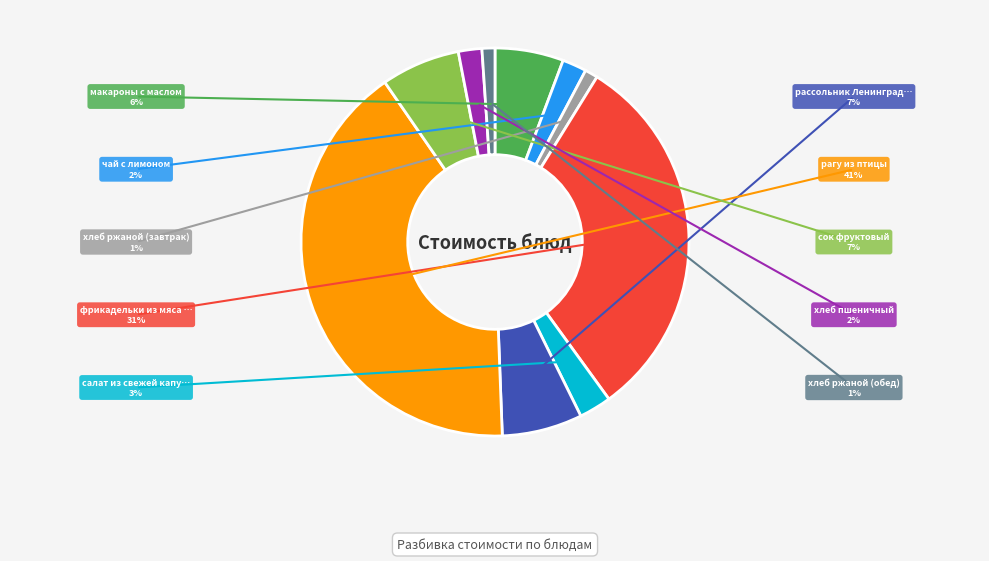

Is there any slice that represents more than half of the pie?

No